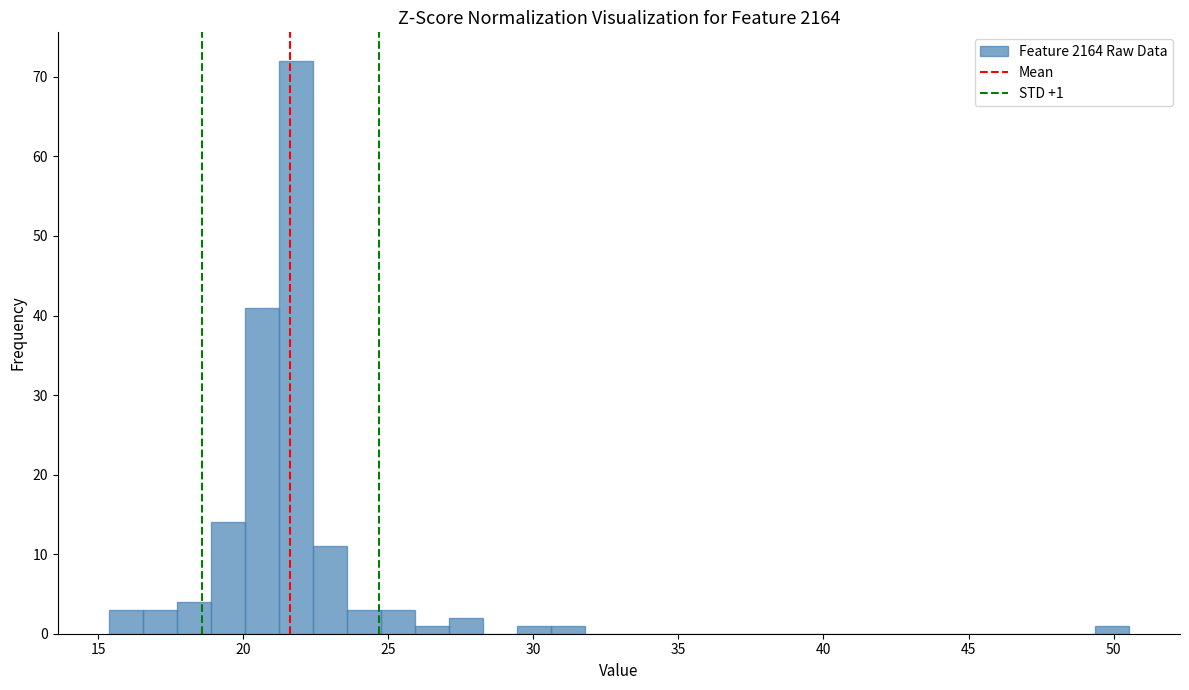

Read against the x-axis, roughly where is the centre of the tallest bar?

22.0